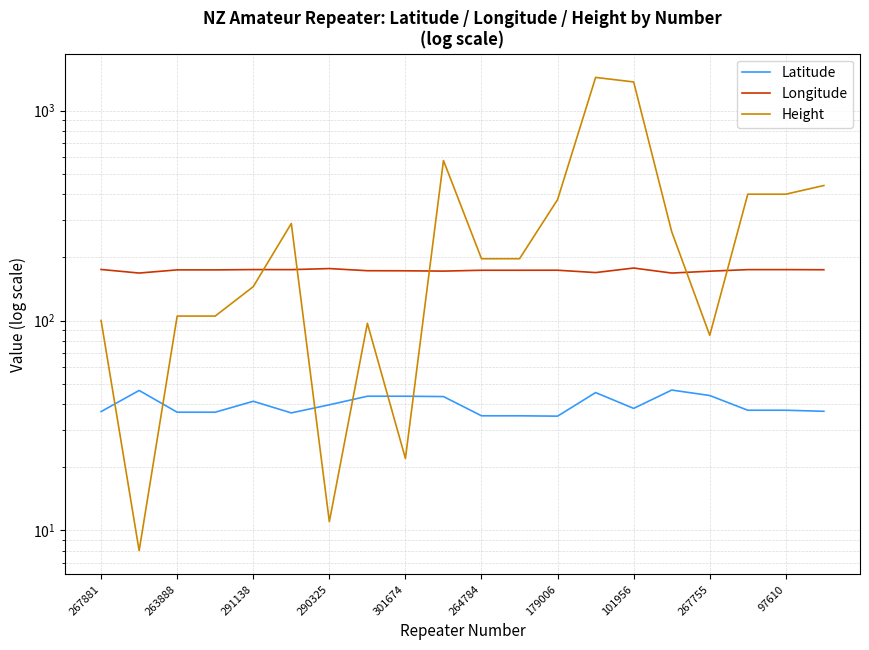

True or false: Longitude and Latitude cross at least once.

False